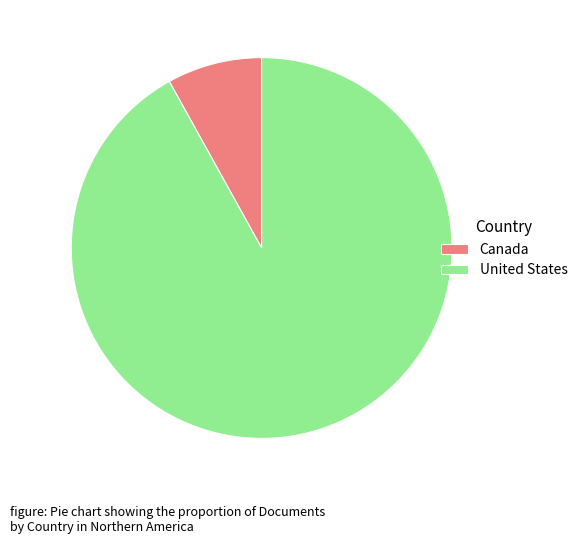

The United States slice represents 92% of the pie. True or false?

True